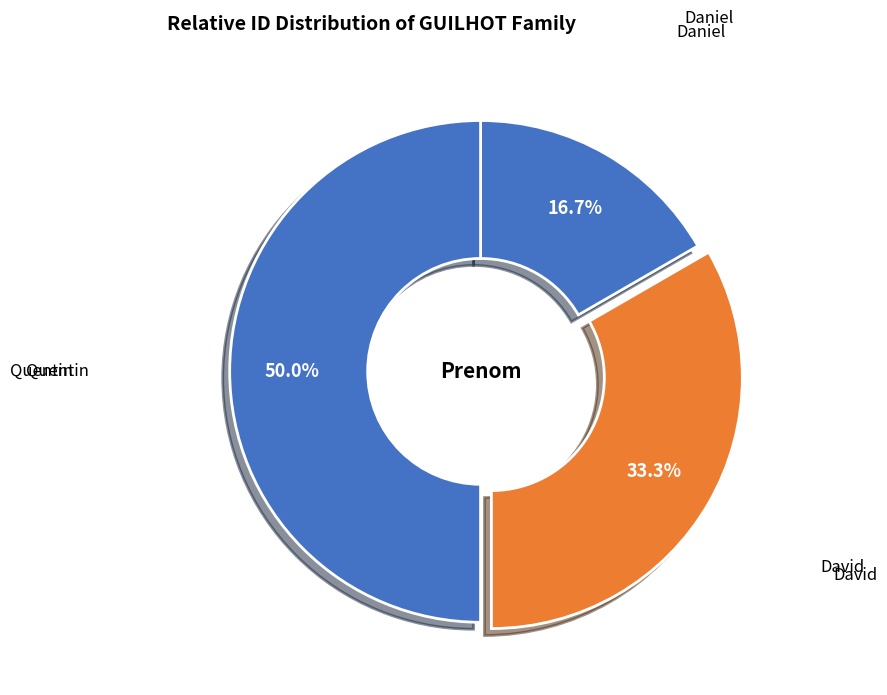

To the nearest percent, what percentage of the pie is Daniel?

17%